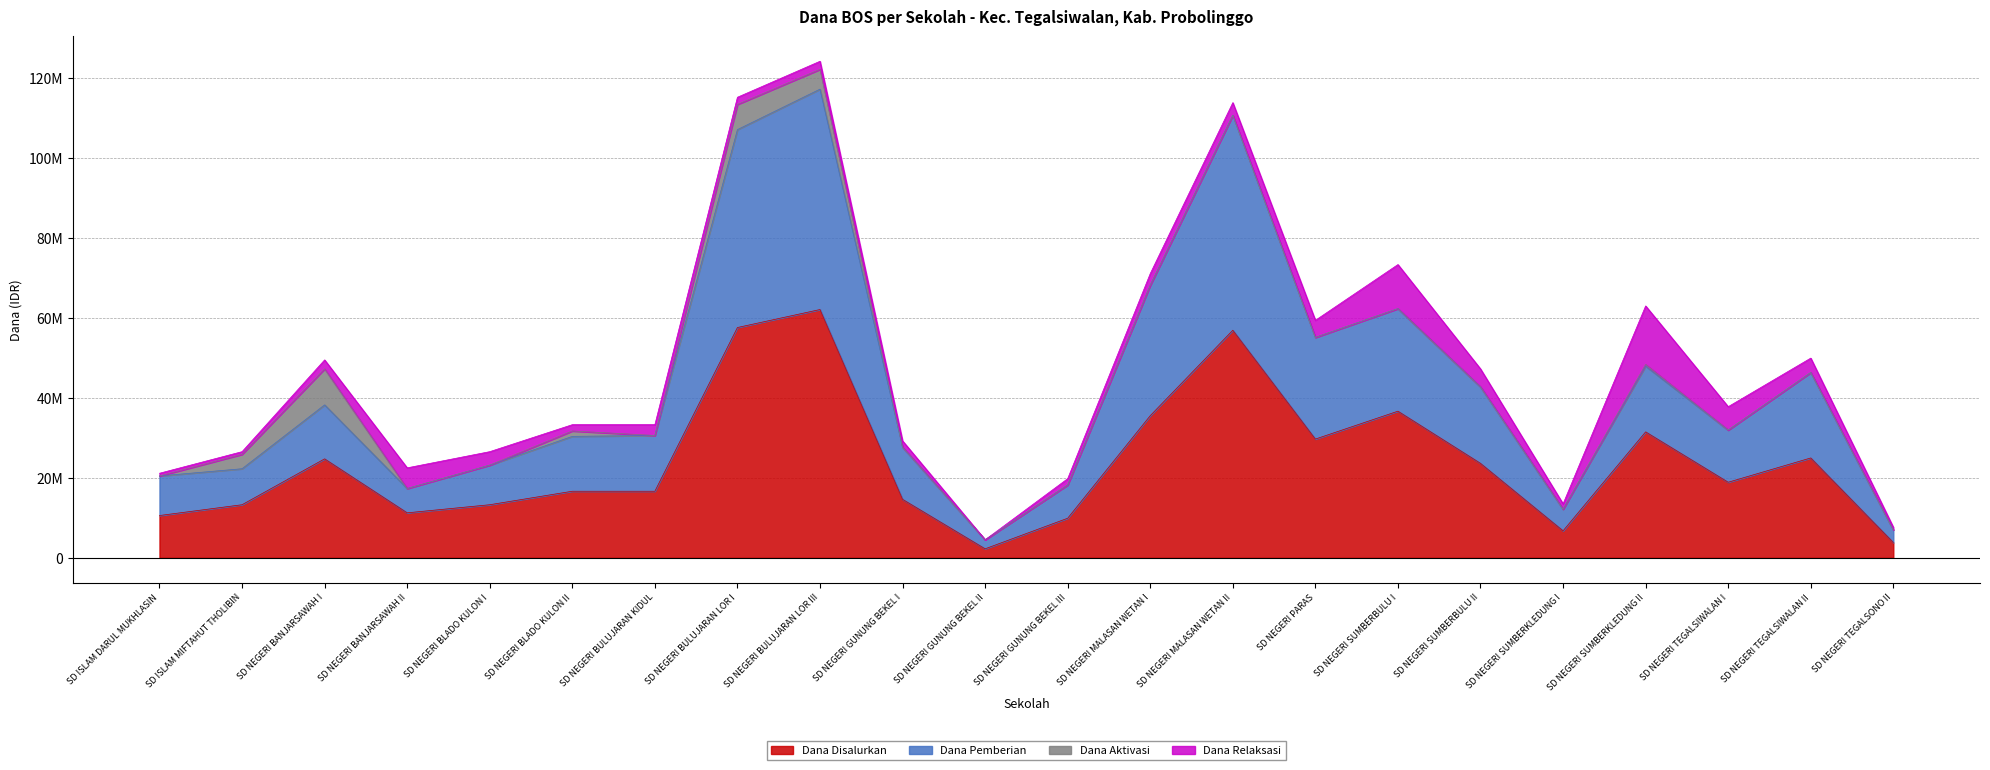

Which has a higher value, SD NEGERI BULUJARAN LOR I or SD NEGERI BULUJARAN LOR III?

SD NEGERI BULUJARAN LOR III